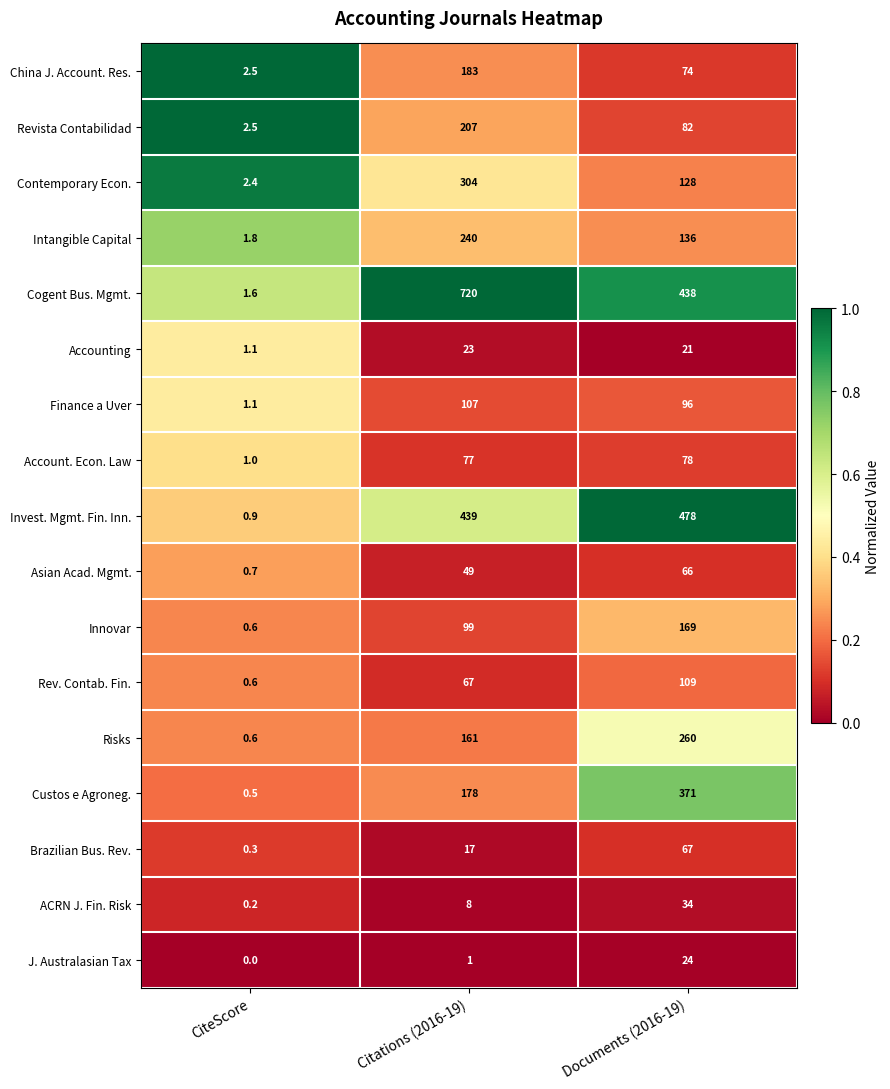

At how many categories does at least one series exceed 0?

3